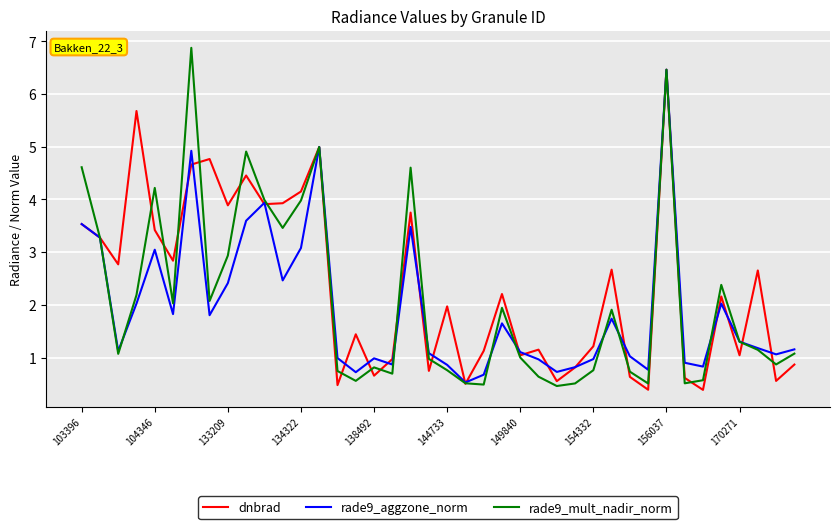

Which series has the widest spread of values?

rade9_mult_nadir_norm